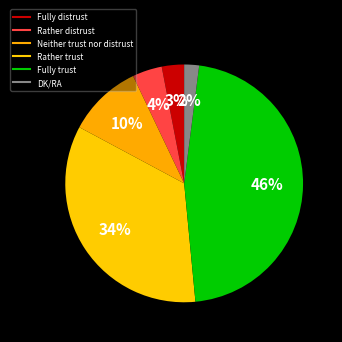

The Rather distrust slice represents 4% of the pie. True or false?

True